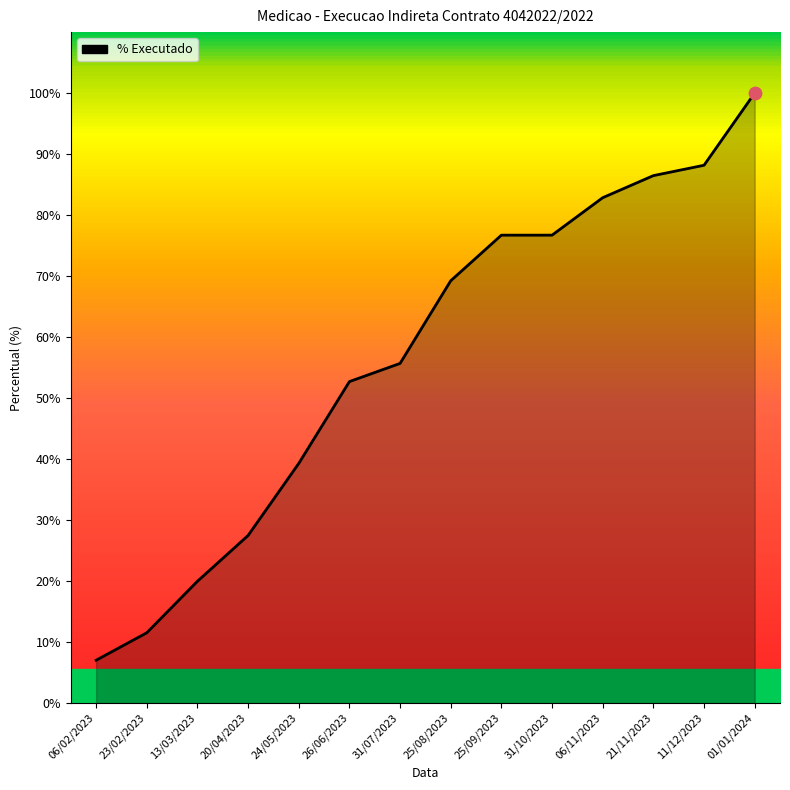

What is the change in value from 06/02/2023 to 01/01/2024?

+93.0